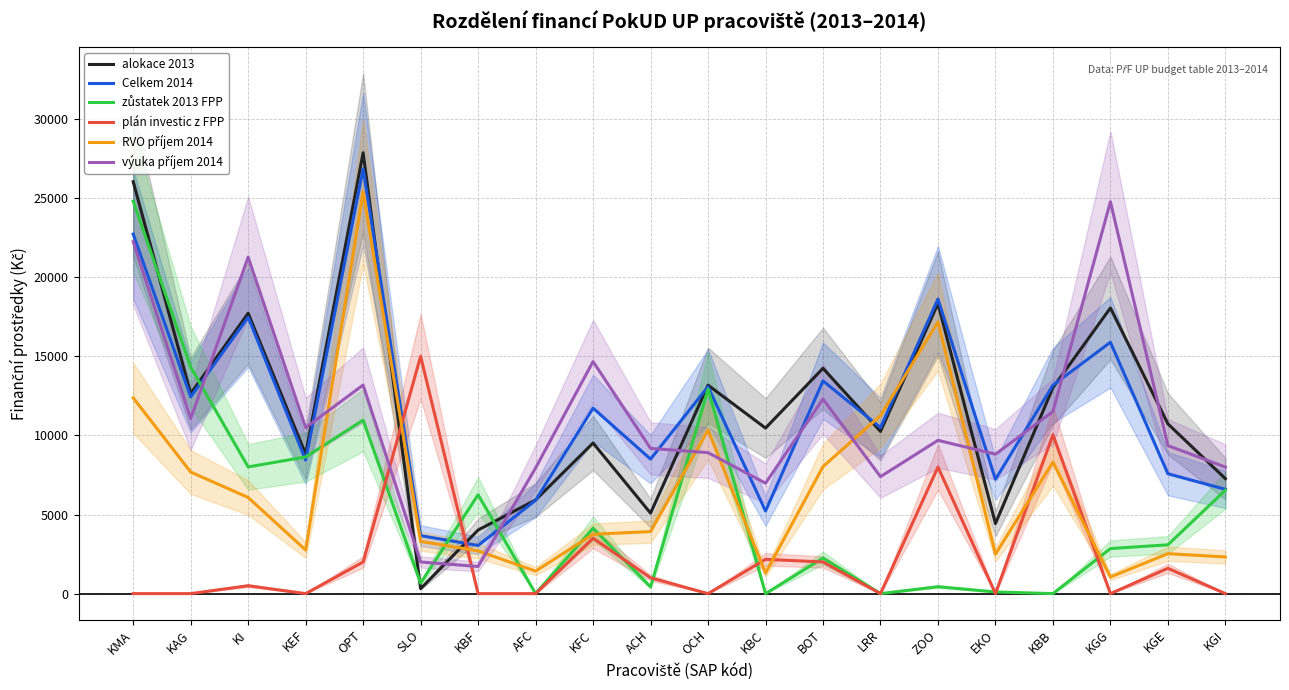

At which label does plán investic z FPP first exceed 500?

OPT